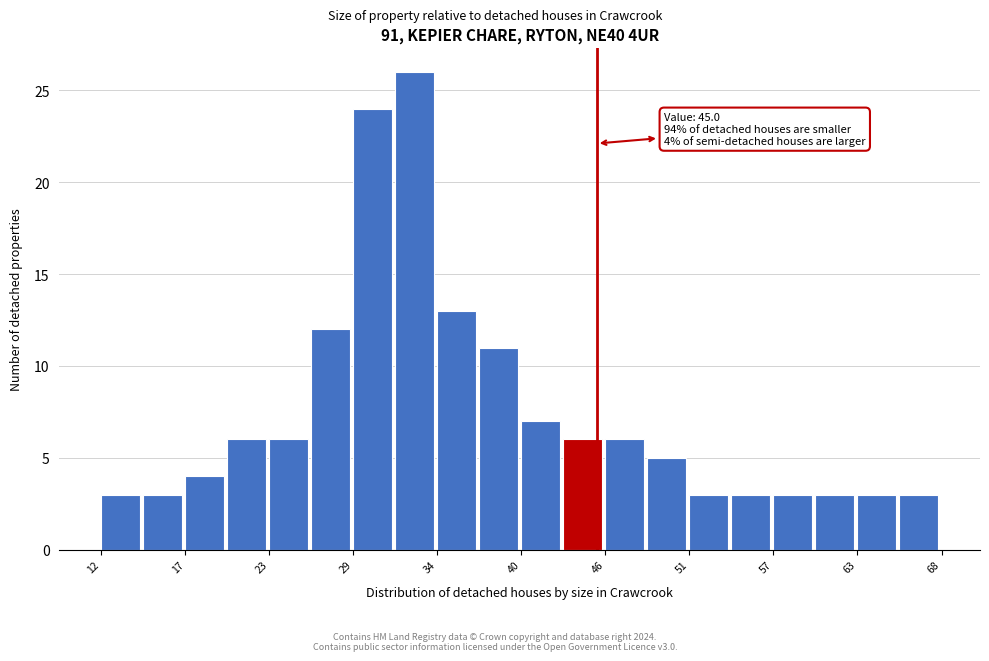

Read against the x-axis, roughly where is the centre of the tallest bar?

33